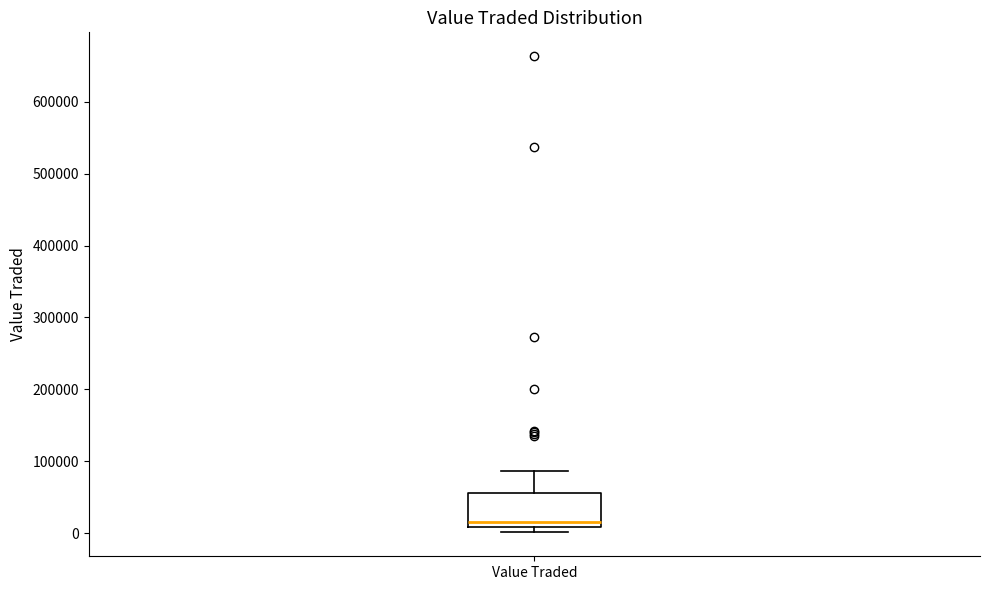

Transcribe this box plot: give where the median line is, the range the box spans, and where the two whiskers end, as read against the y-axis. The values are not printed on the chart, so give them approximately, as read against the axis.

median 20000, box 10000 to 60000, whiskers 0 to 90000